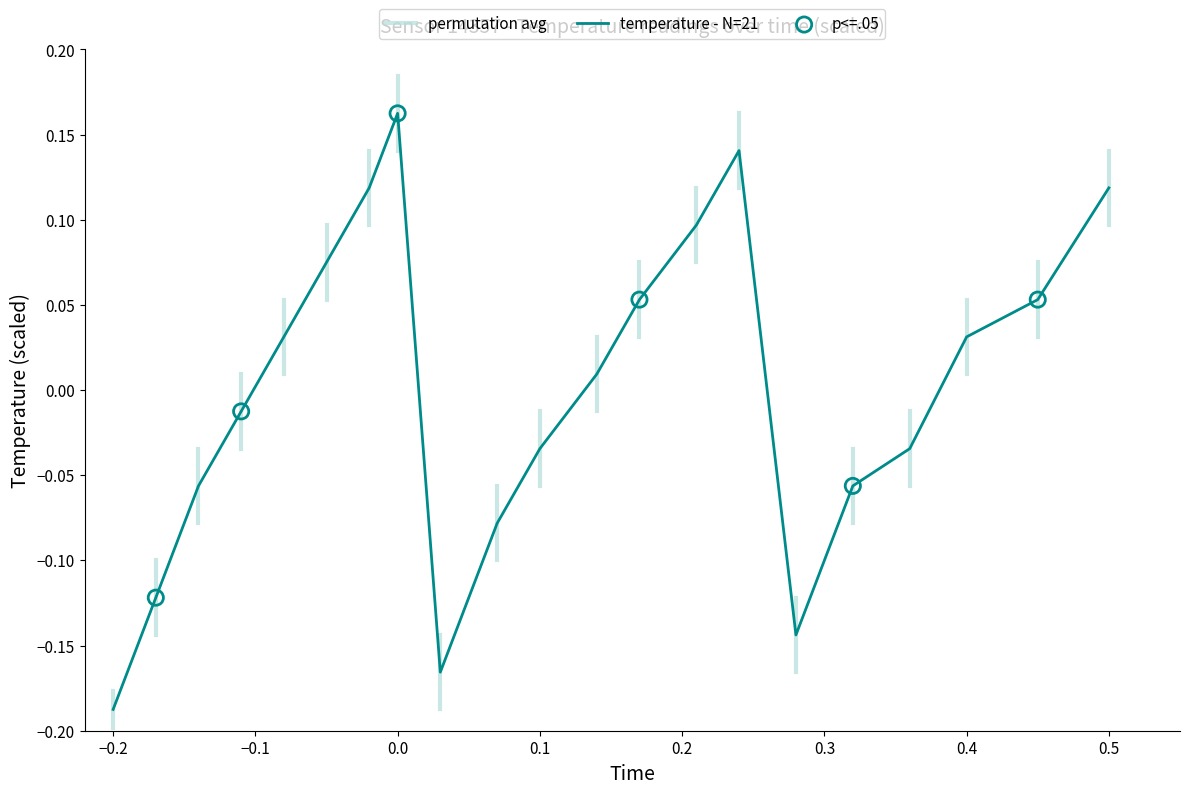

What is the change in value from 00:32 to 01:16?

+0.1